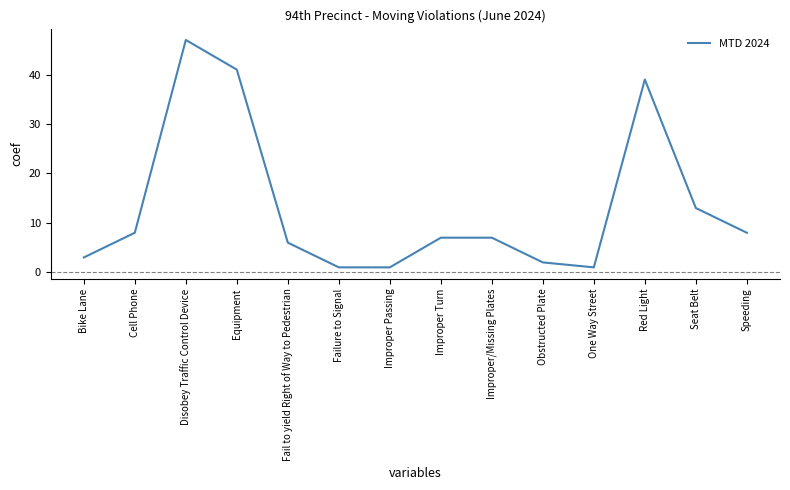

What is the difference between the maximum and minimum values?

46